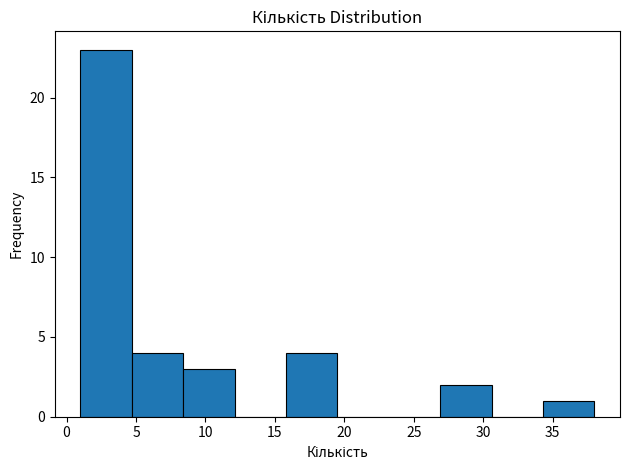

What is the height of the bar covering 4.7 to 8.4 on the x-axis? Neither the bar edges nor the heights are printed on the chart, so give them approximately, as read against the axes.

4